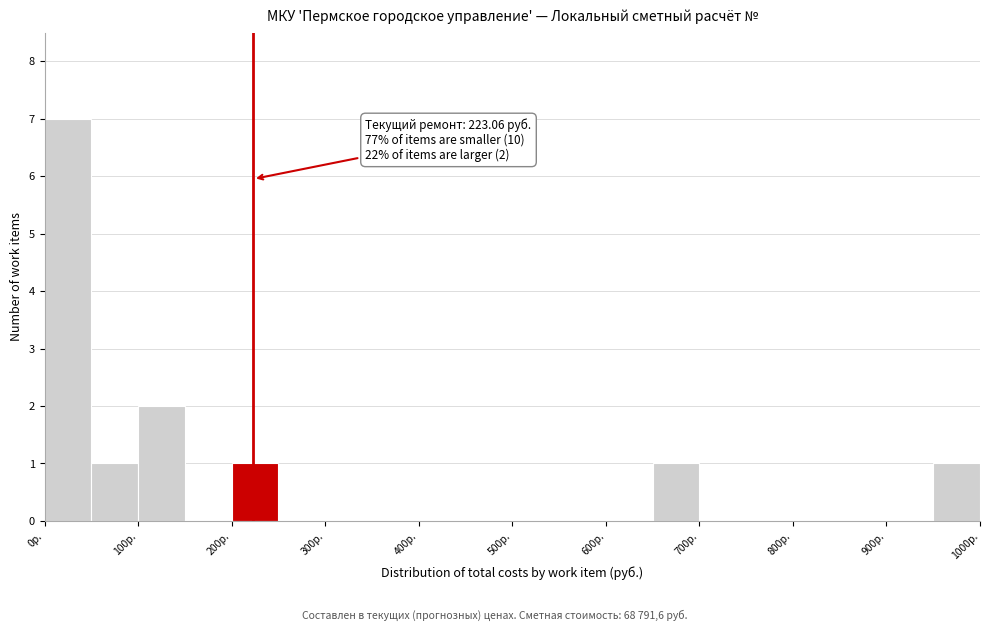

Which range on the x-axis has the tallest bar?

0 to 50